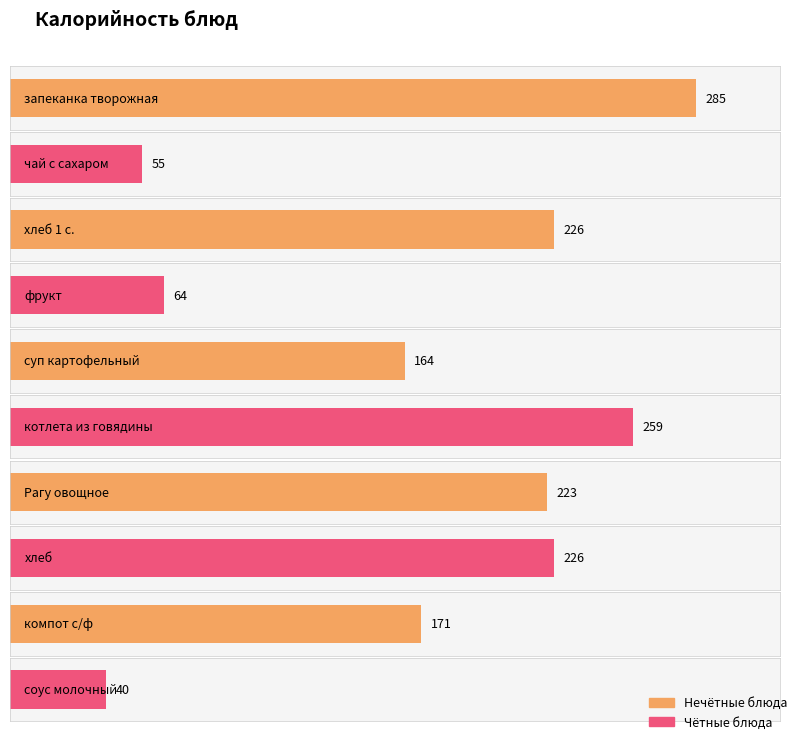

The value at запеканка творожная is 420. True or false?

False